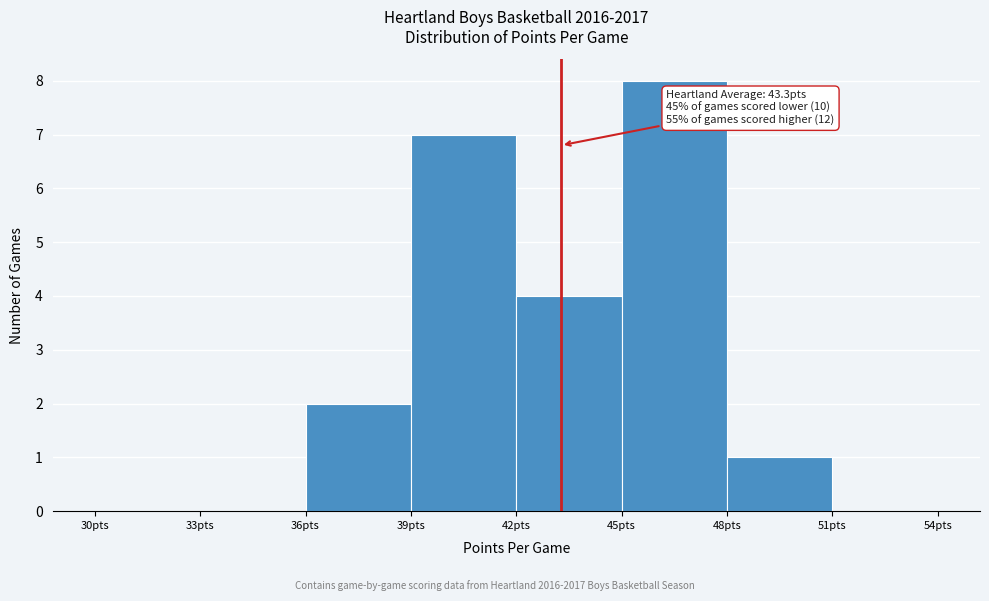

Which range on the x-axis has the tallest bar?

45 to 48